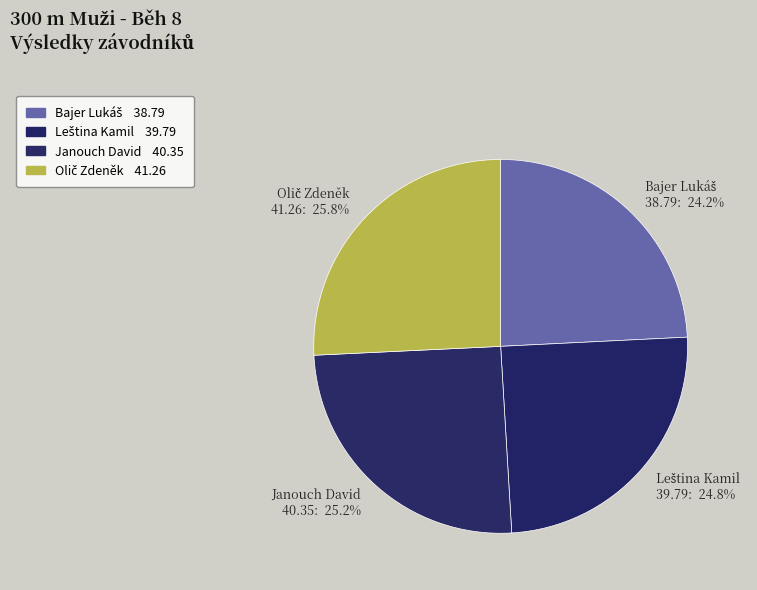

Is there any slice that represents more than half of the pie?

No